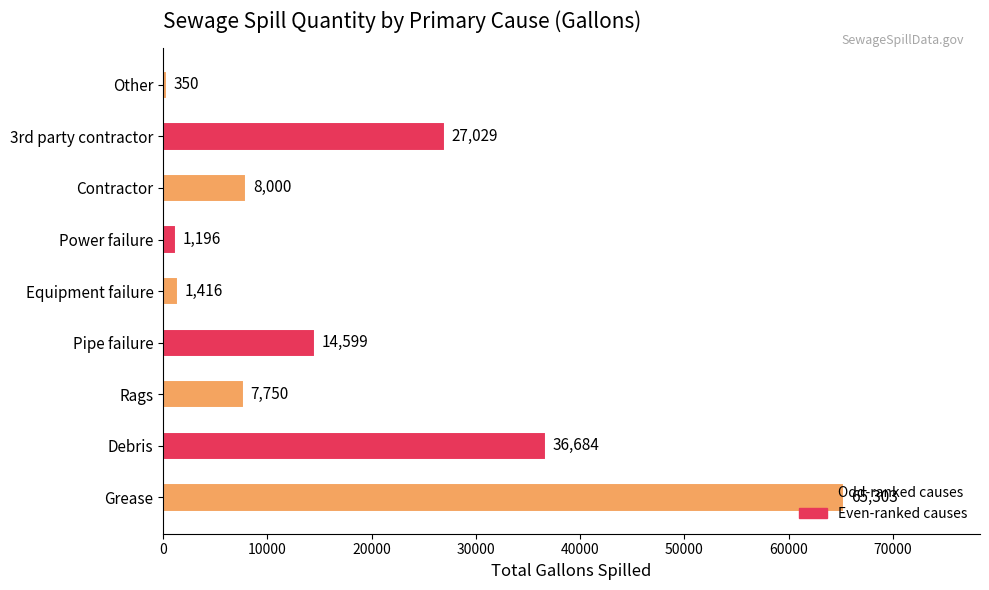

List the labels in order of value, largest first.

Grease, Debris, 3rd party contractor, Pipe failure, Contractor, Rags, Equipment failure, Power failure, Other